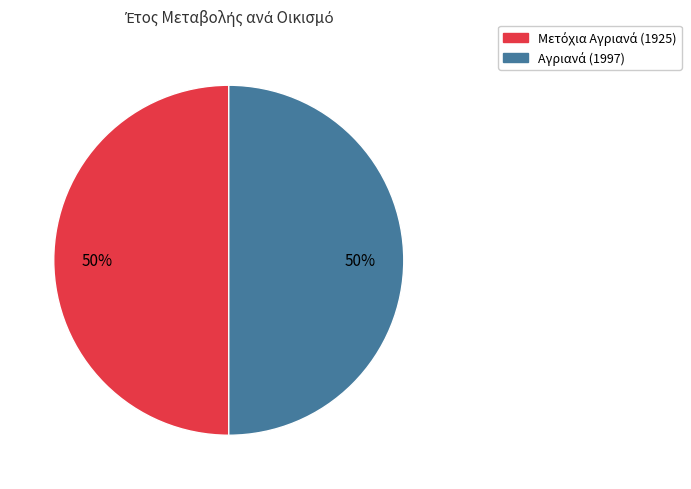

To the nearest percent, what is the average slice percentage?

50%